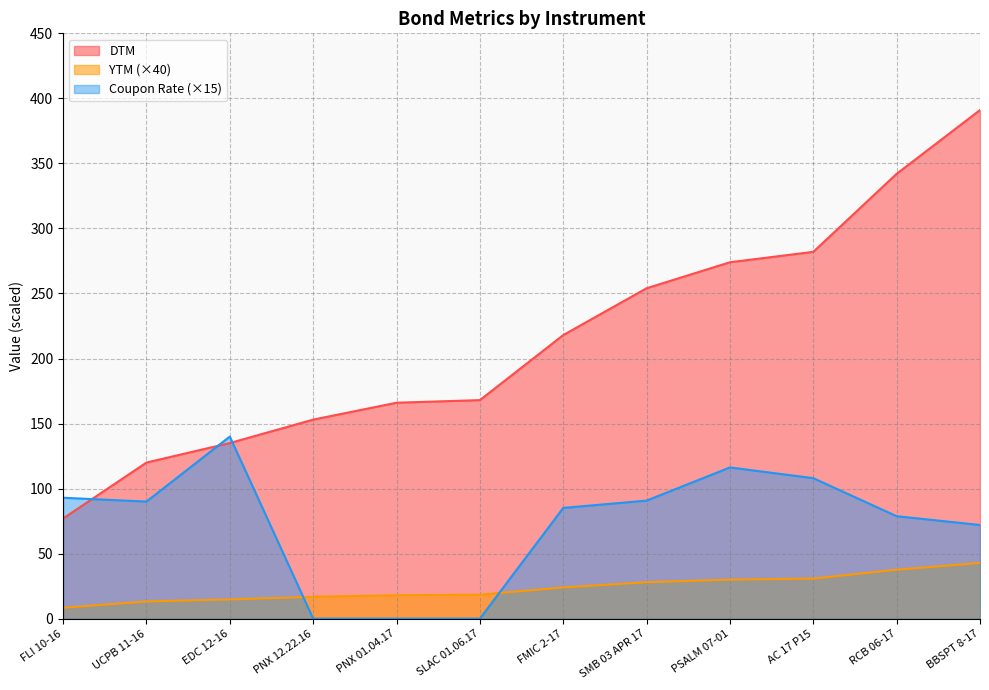

How many data points in Coupon Rate are above 90?

5